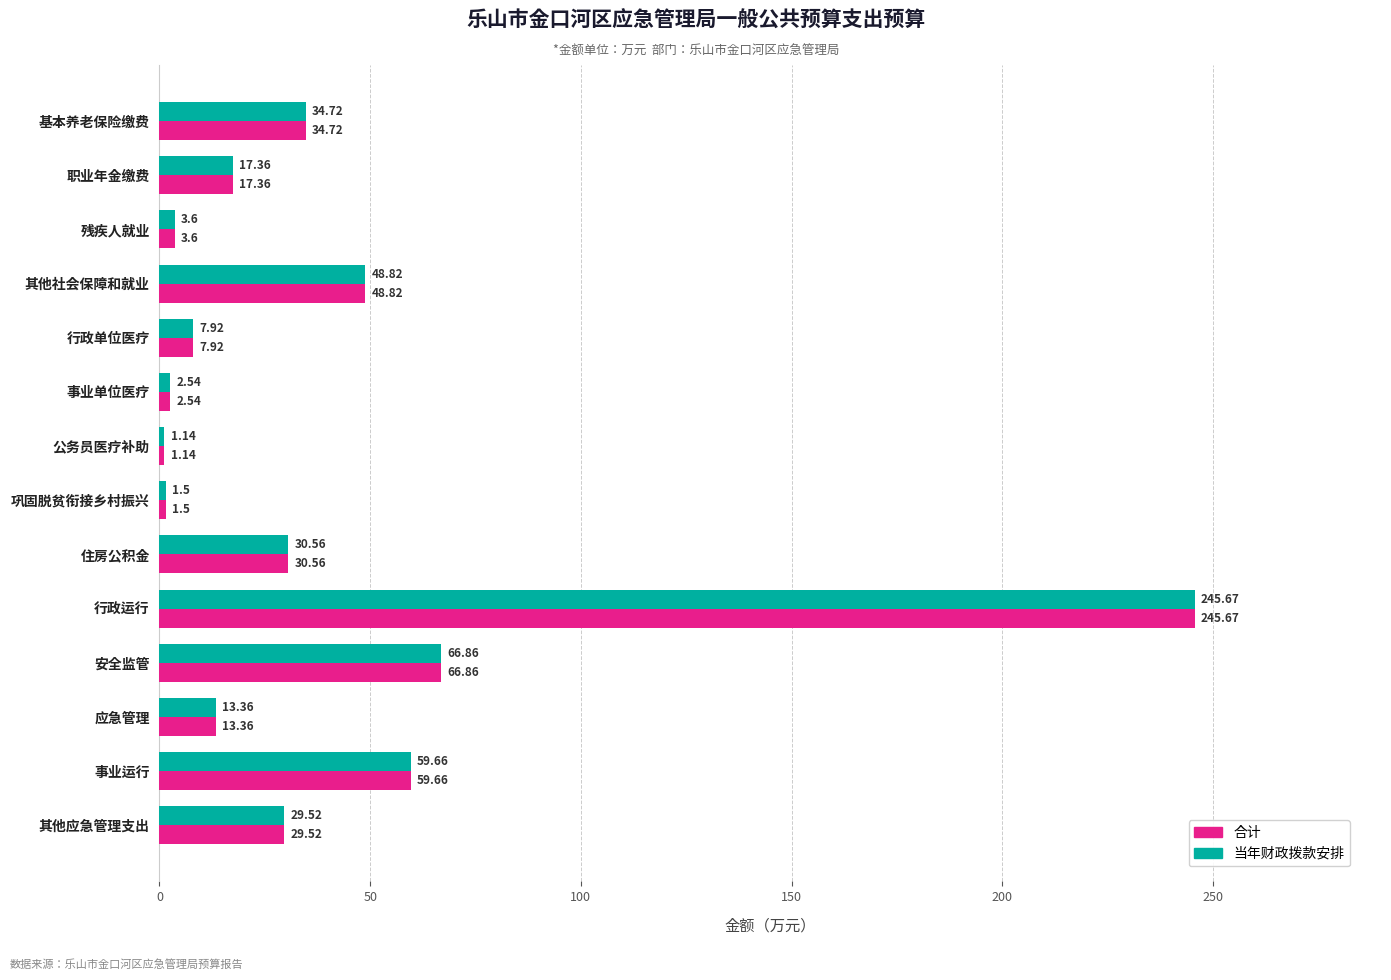

At which label is 合计 closest to 123?

安全监管